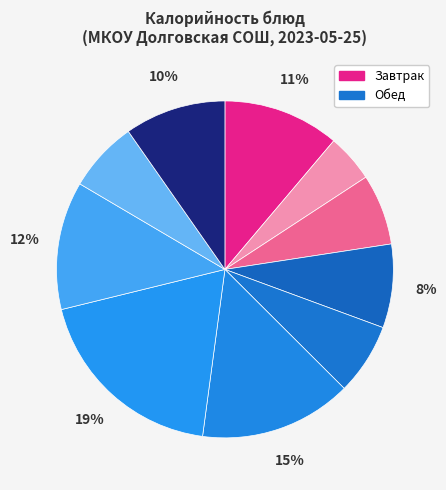

How many slices are in this pie chart?

10